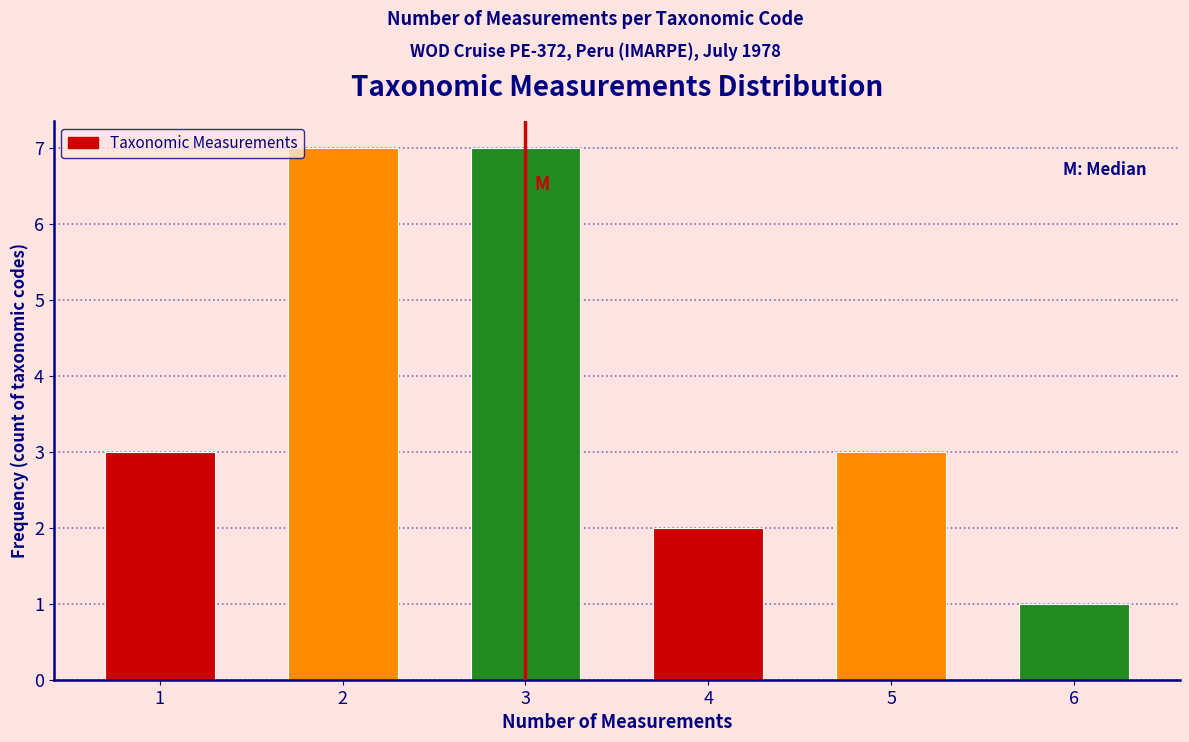

Reading right to left, extract all data points from this chart.

6=1	5=3	4=2	3=7	2=7	1=3